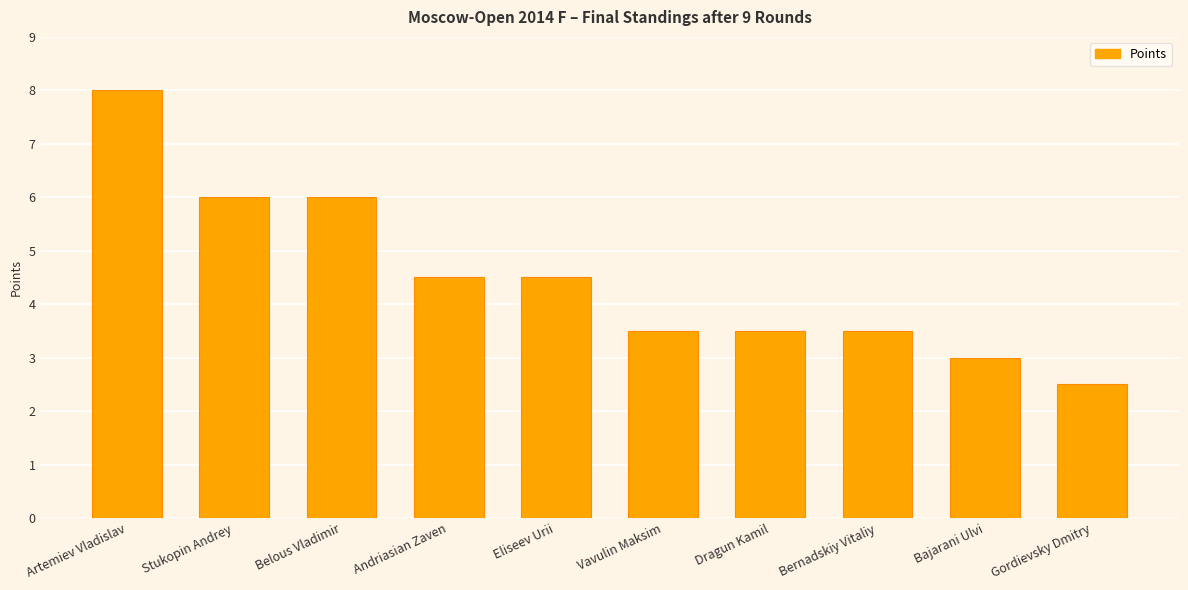

What is the value of the 1st bar from the left?

8.0